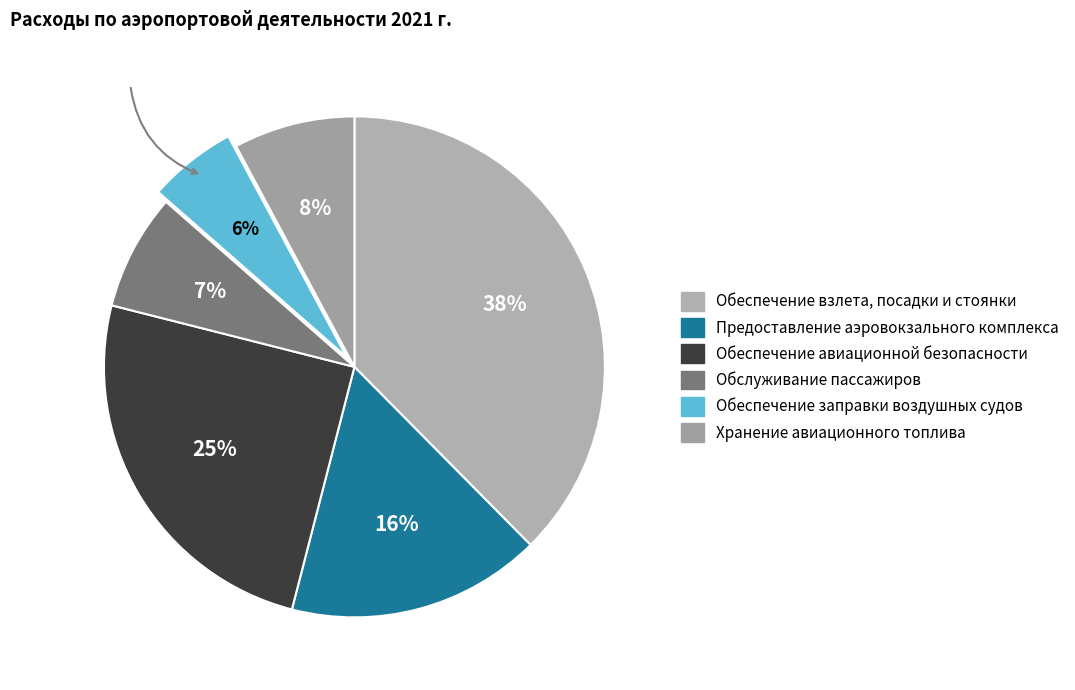

To the nearest percent, what percentage of the pie is Обслуживание пассажиров?

7%